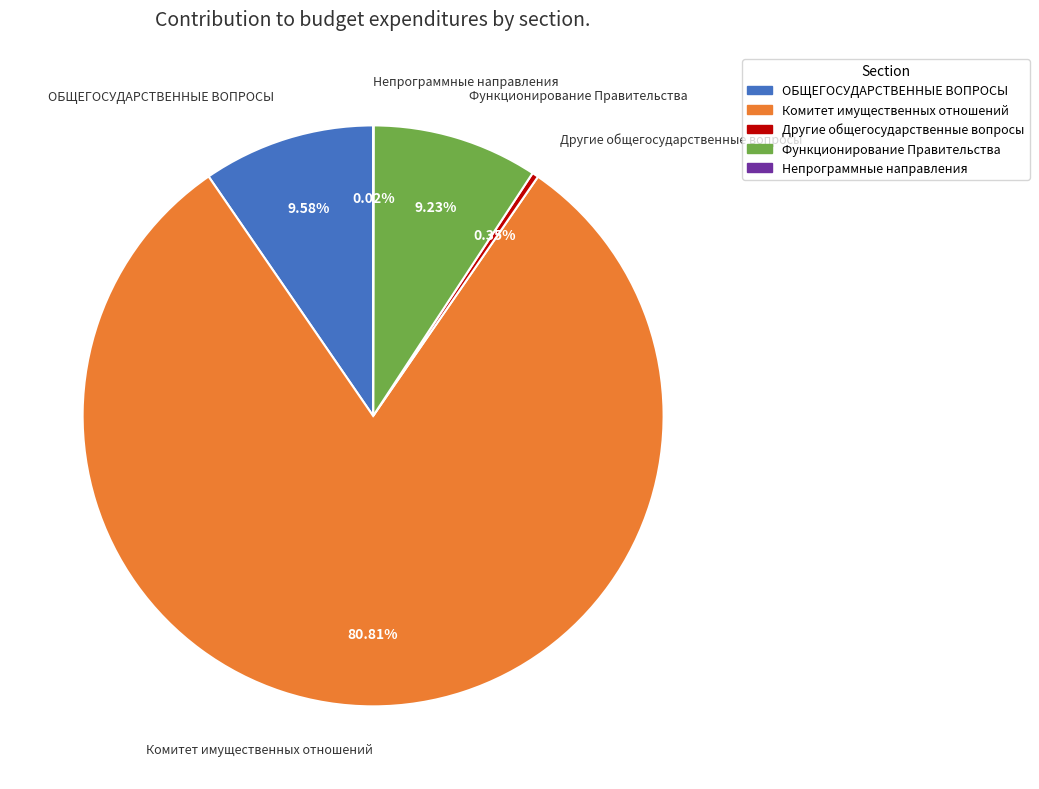

Combined, do ОБЩЕГОСУДАРСТВЕННЫЕ ВОПРОСЫ and Комитет имущественных отношений account for over 50%?

Yes